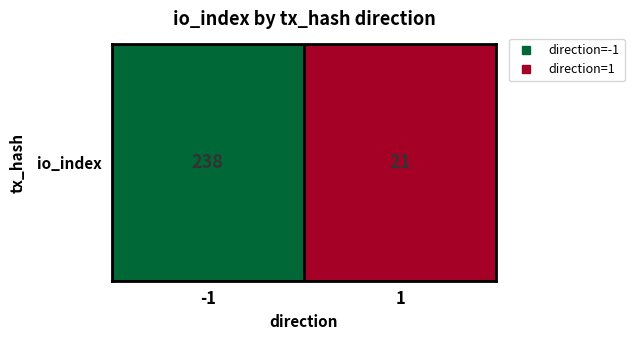

What is the difference between the maximum and minimum values?

217